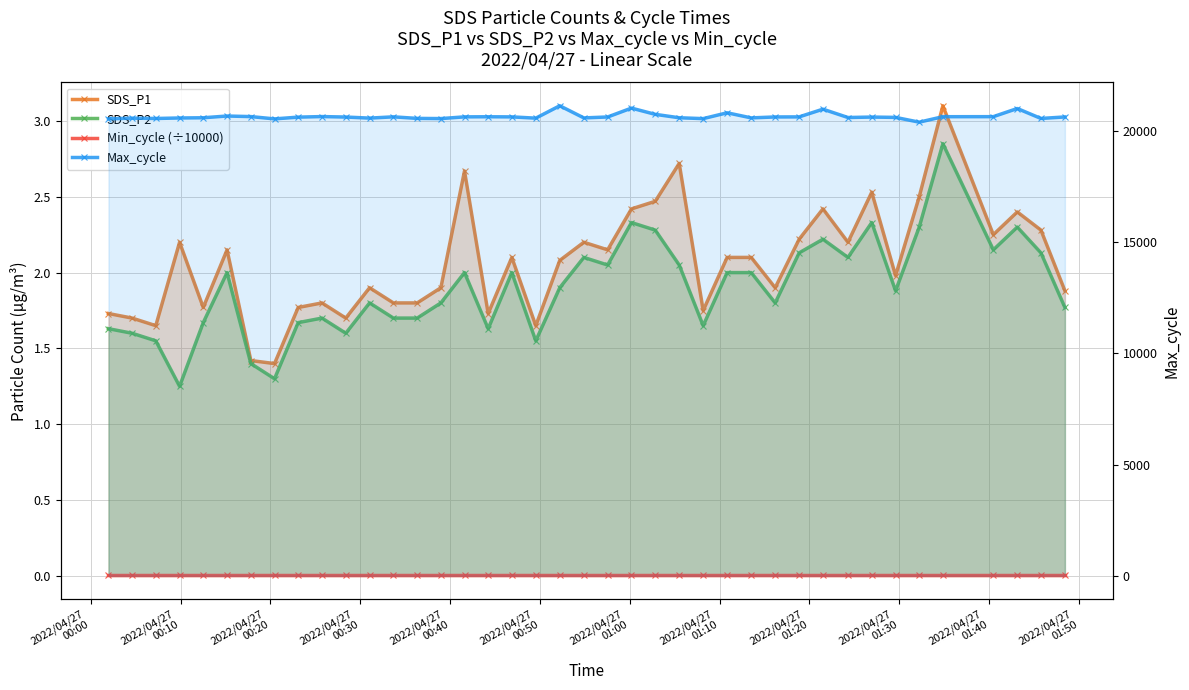

What is the average value of the Max_cycle series?

20630.8